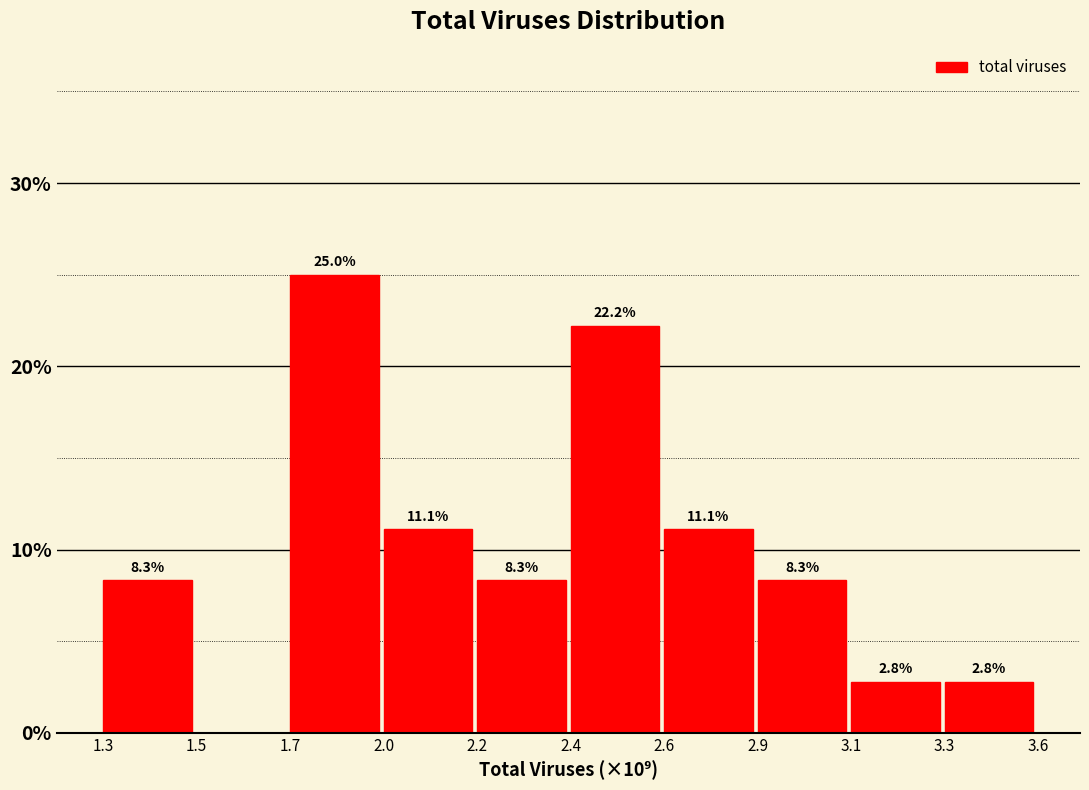

Reading right to left, transcribe all the data shown in this chart.

3.3=2.8	3.1=2.8	2.9=8.3	2.6=11.1	2.4=22.2	2.2=8.3	2.0=11.1	1.7=25.0	1.5=0.0	1.3=8.3